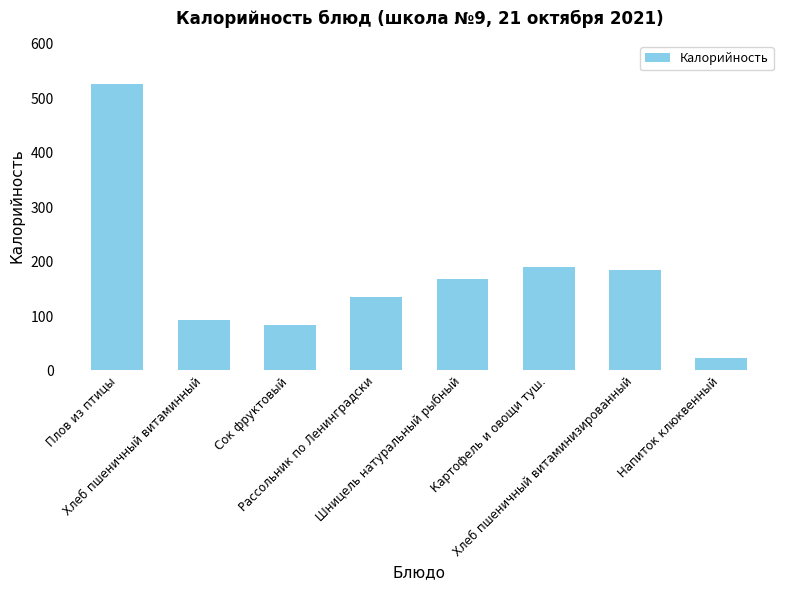

What is the change in value from Картофель и овощи туш. to Напиток клюквенный?

-167.1